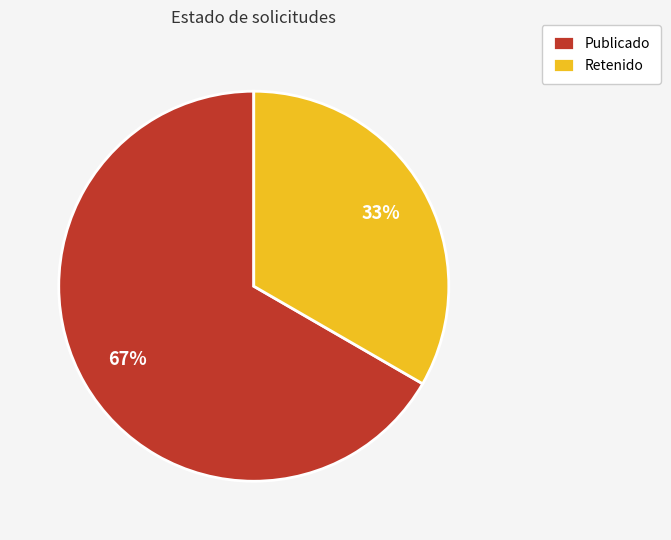

To the nearest percent, what percentage of the pie is Retenido?

33%